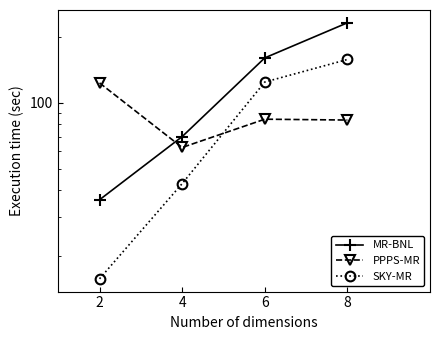

At how many categories does at least one series exceed 75?

3